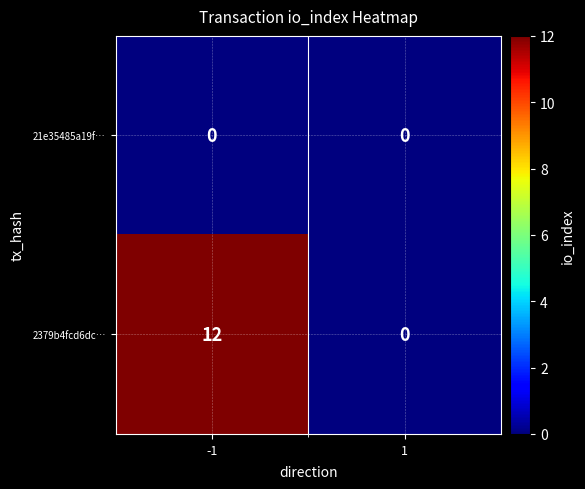

Rank the series at -1 from lowest to highest value.

21e35485a19f…, 2379b4fcd6dc…